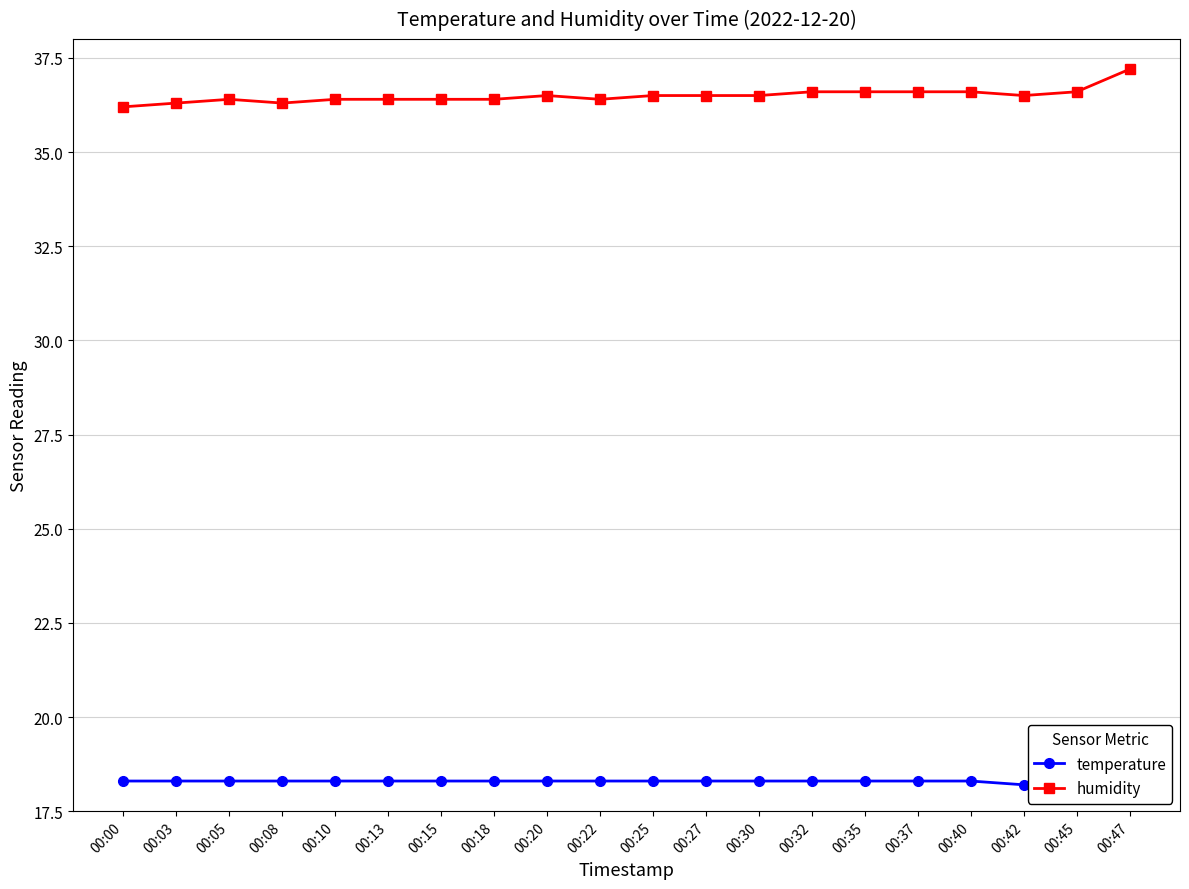

Reading left to right, list all the values displayed in this chart.

temperature: 00:00=18.3	00:03=18.3	00:05=18.3	00:08=18.3	00:10=18.3	00:13=18.3	00:15=18.3	00:18=18.3	00:20=18.3	00:22=18.3	00:25=18.3	00:27=18.3	00:30=18.3	00:32=18.3	00:35=18.3	00:37=18.3	00:40=18.3	00:42=18.2	00:45=18.3	00:47=18.3
humidity: 00:00=36.2	00:03=36.3	00:05=36.4	00:08=36.3	00:10=36.4	00:13=36.4	00:15=36.4	00:18=36.4	00:20=36.5	00:22=36.4	00:25=36.5	00:27=36.5	00:30=36.5	00:32=36.6	00:35=36.6	00:37=36.6	00:40=36.6	00:42=36.5	00:45=36.6	00:47=37.2